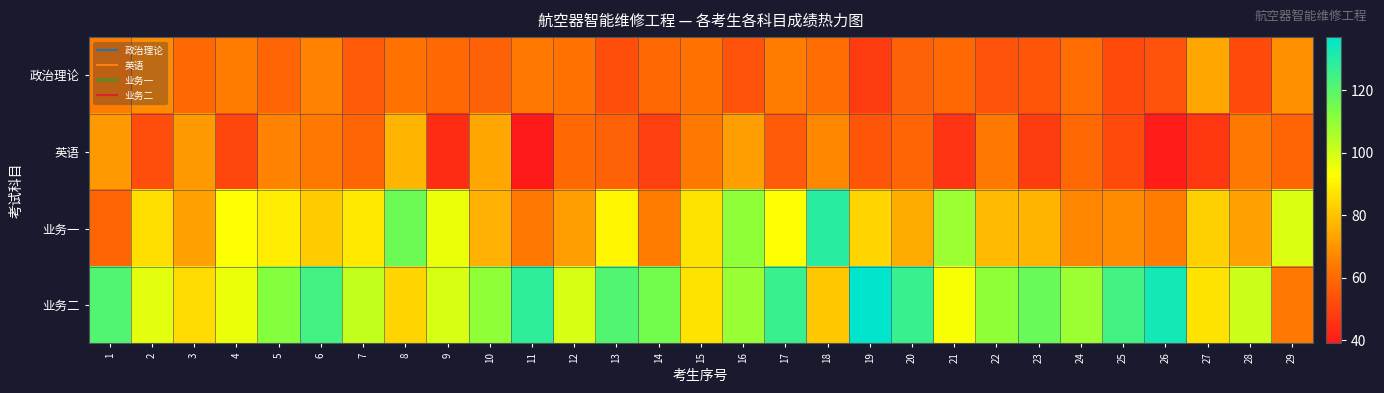

What is the total value across all series at 18?

338